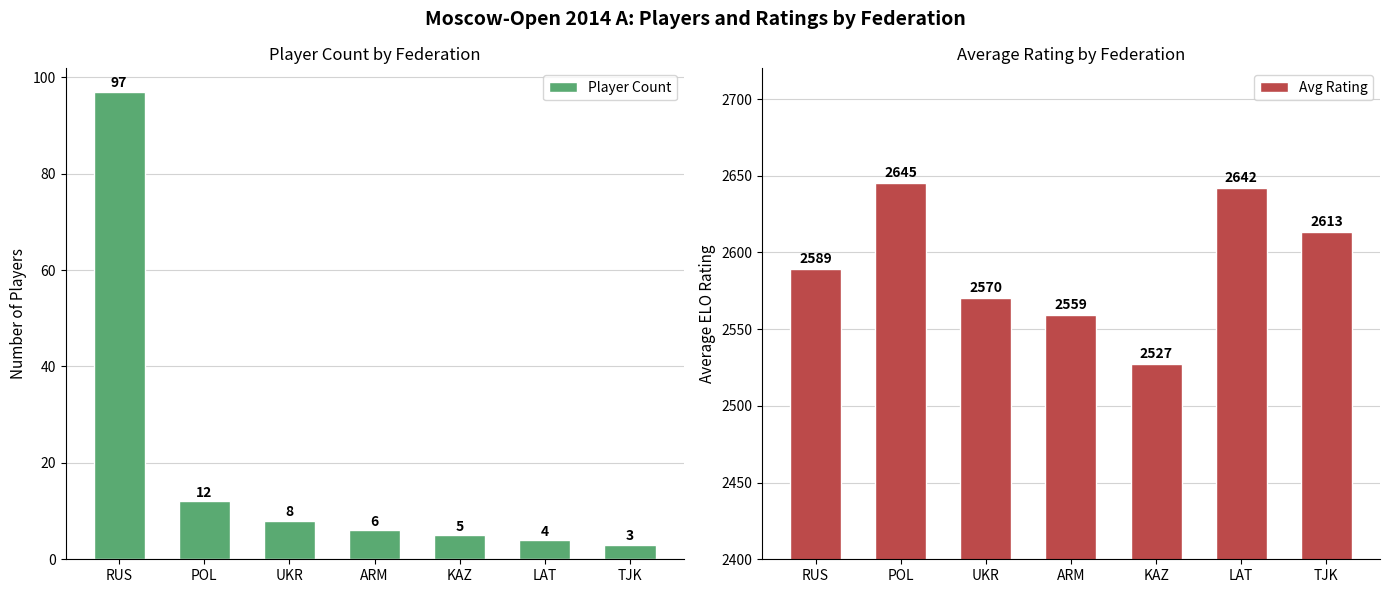

Does the chart contain any negative values?

No